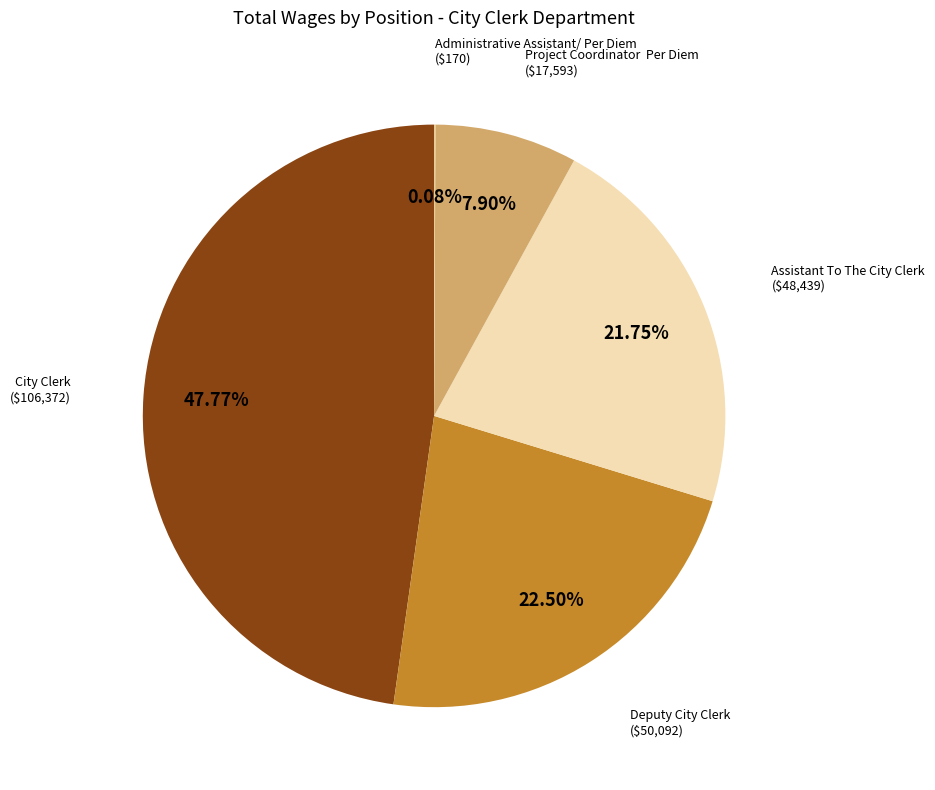

The Assistant To The City Clerk slice represents 31% of the pie. True or false?

False